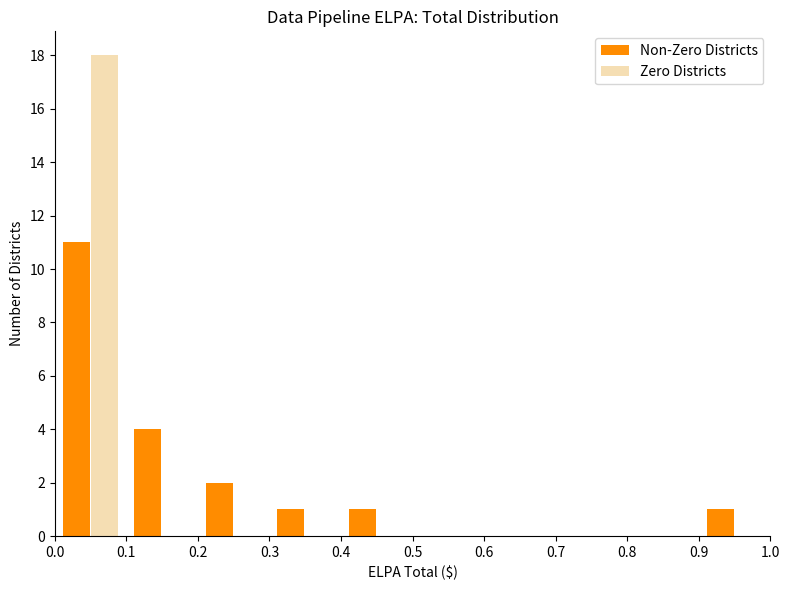

Reading left to right, list every range on the x-axis with the height of the bar of each series over it. The values are not printed on the chart, so give them approximately, as read against the axis.

0.0 to 0.1: Non-Zero Districts=11	Zero Districts=18
0.1 to 0.2: Non-Zero Districts=4	Zero Districts=0
0.2 to 0.3: Non-Zero Districts=2	Zero Districts=0
0.3 to 0.4: Non-Zero Districts=1	Zero Districts=0
0.4 to 0.5: Non-Zero Districts=1	Zero Districts=0
0.5 to 0.6: Non-Zero Districts=0	Zero Districts=0
0.6 to 0.7: Non-Zero Districts=0	Zero Districts=0
0.7 to 0.8: Non-Zero Districts=0	Zero Districts=0
0.8 to 0.9: Non-Zero Districts=0	Zero Districts=0
0.9 to 1.0: Non-Zero Districts=1	Zero Districts=0